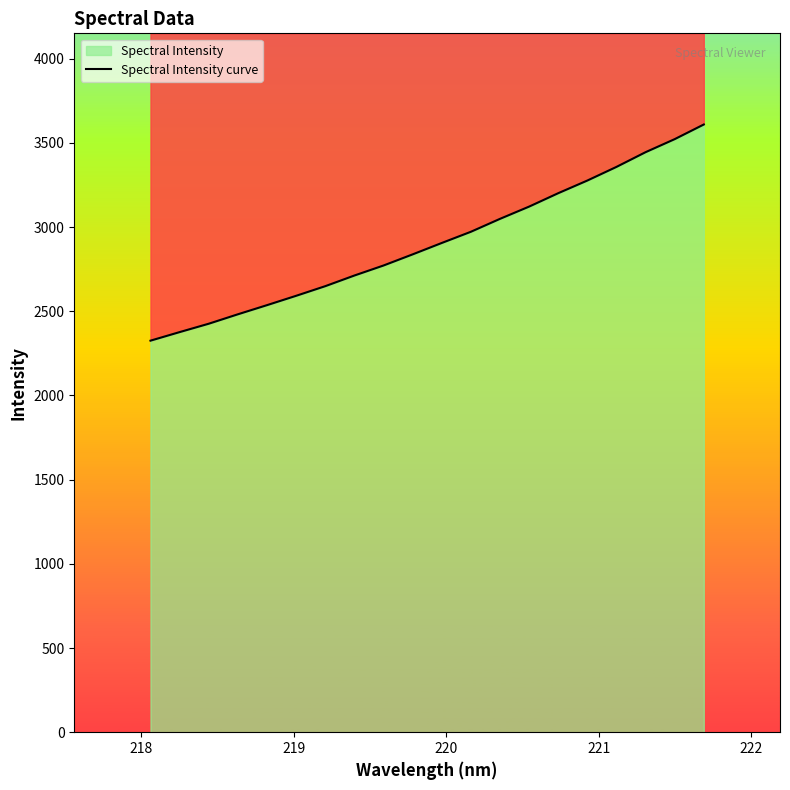

Which has a higher value, 221 or 222?

222